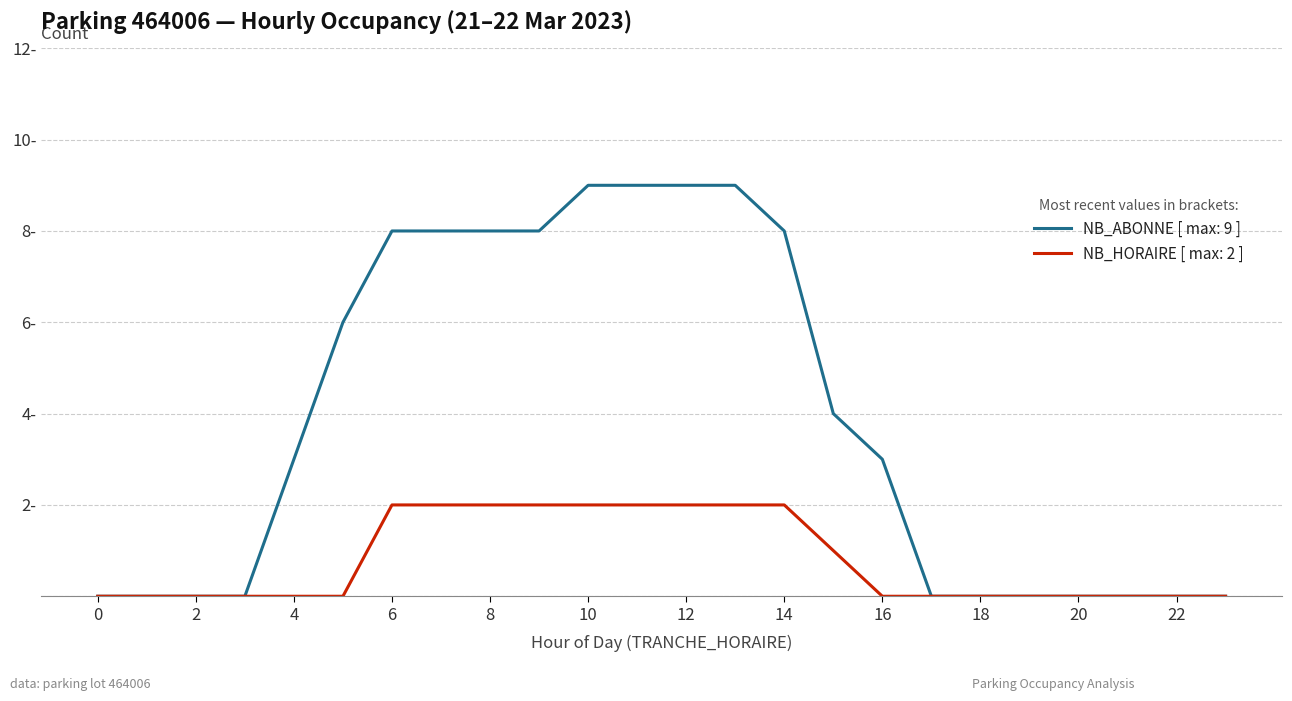

List the series in order of their overall mean, highest first.

NB_ABONNE [ max: 9 ], NB_HORAIRE [ max: 2 ]